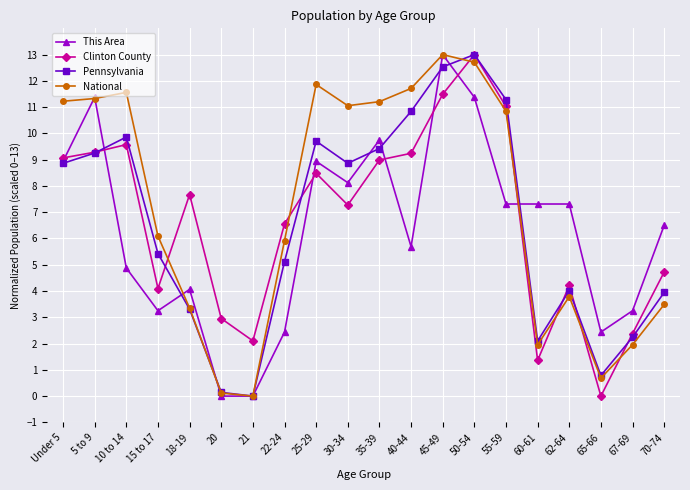

Is the value of Pennsylvania at 20 greater than the value of This Area at 70-74?

No